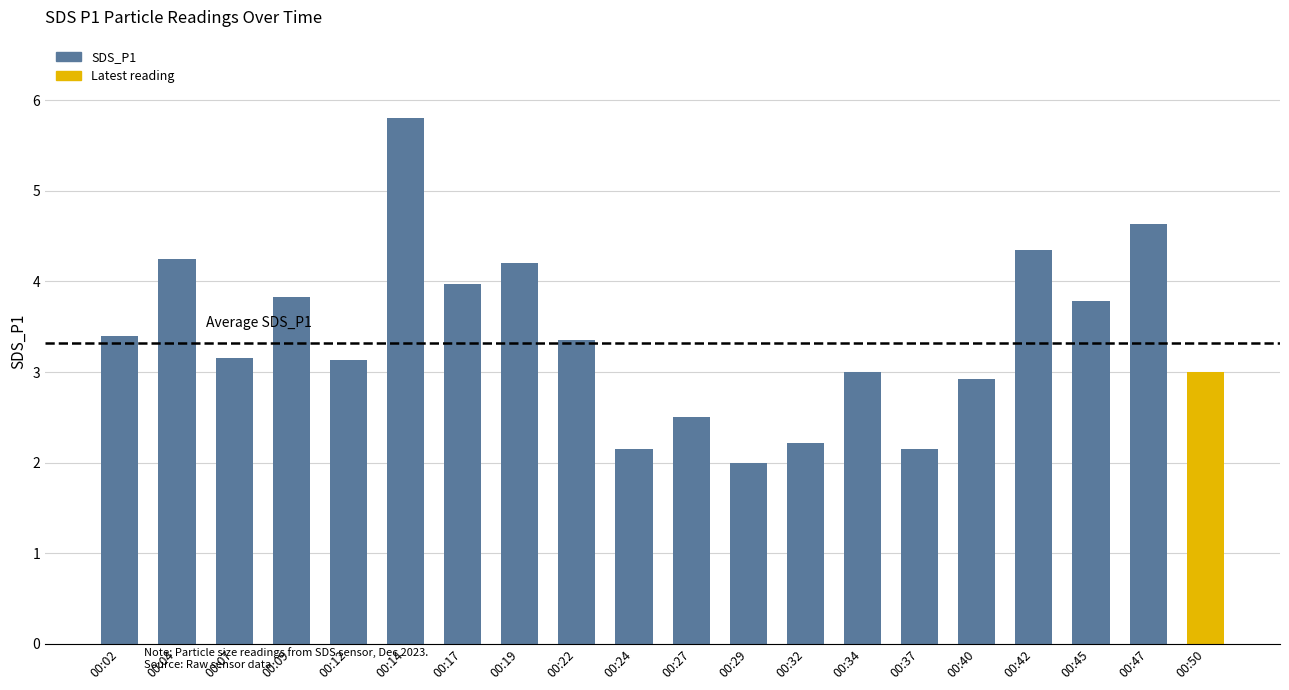

What is the difference between the maximum and minimum values?

3.8